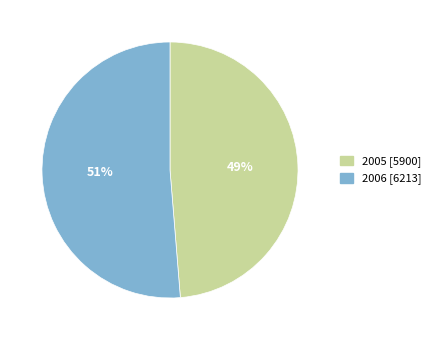

How many slices are in this pie chart?

2